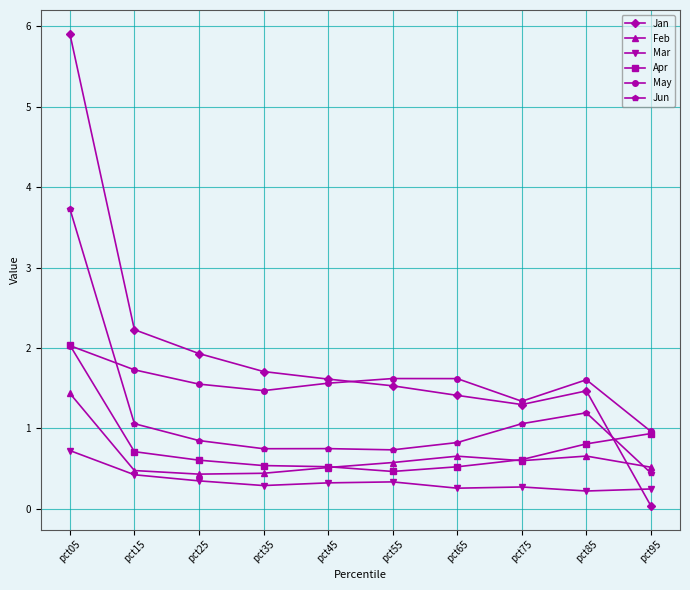

What is the approximate value of Mar at pct65?

0.3